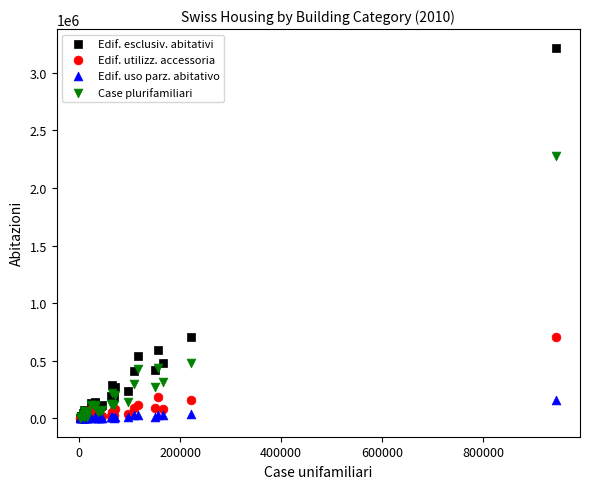

Which series reaches the maximum Y coordinate?

Edif. esclusiv. abitativi